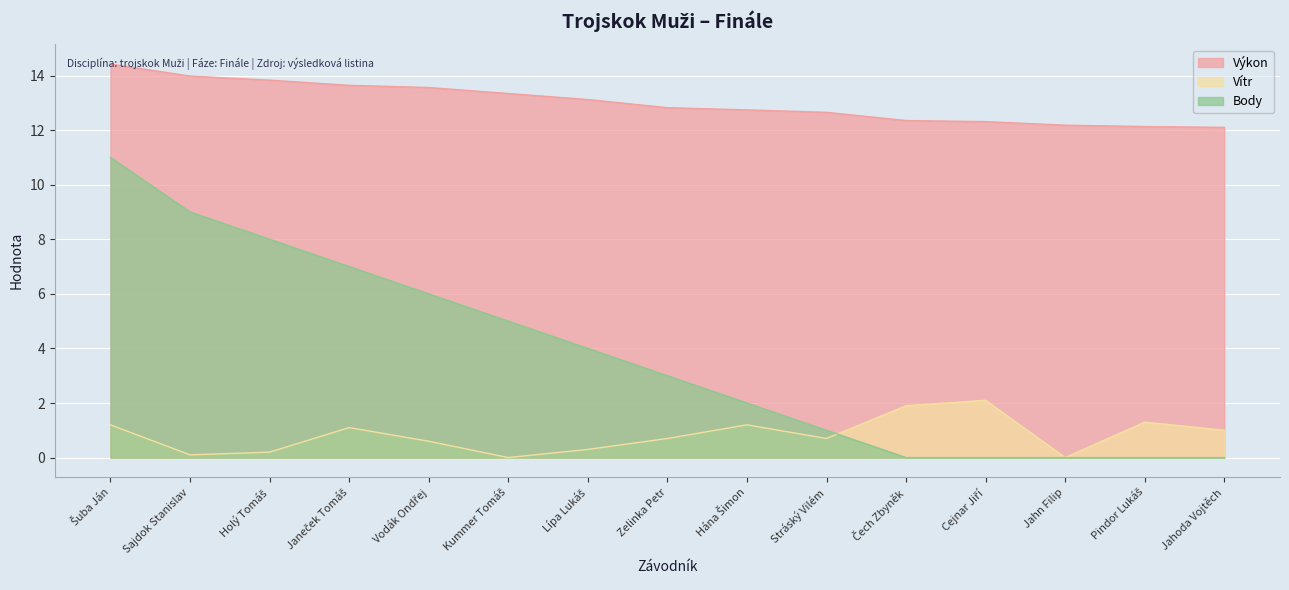

At which label does Body first exceed 3?

Šuba Ján